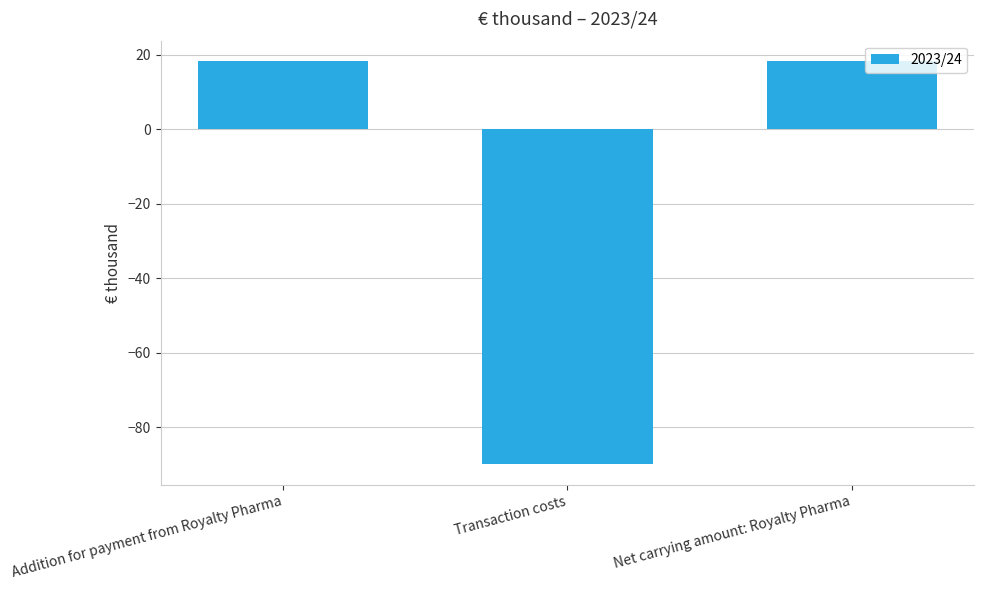

What is the difference between the maximum and minimum values?

108.4